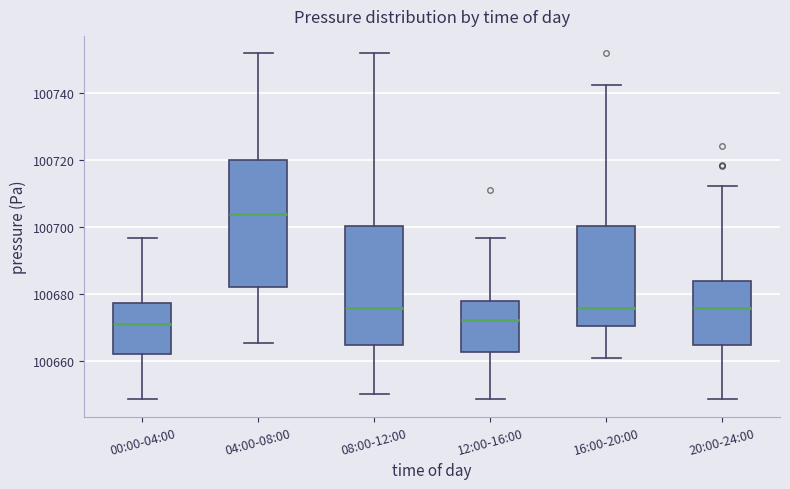

Where does the median line of the box for 12:00-16:00 sit on the y-axis? The values are not printed on the chart, so give them approximately, as read against the axis.

100672